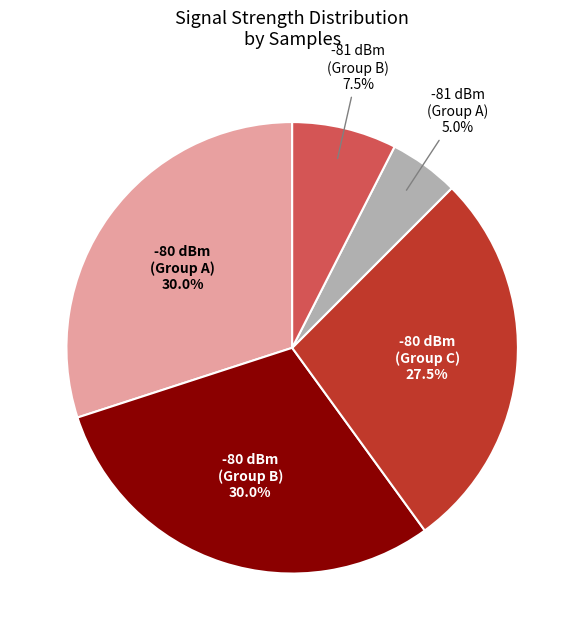

What portion of the pie excludes -81 dBm (Group B)?

92.5%